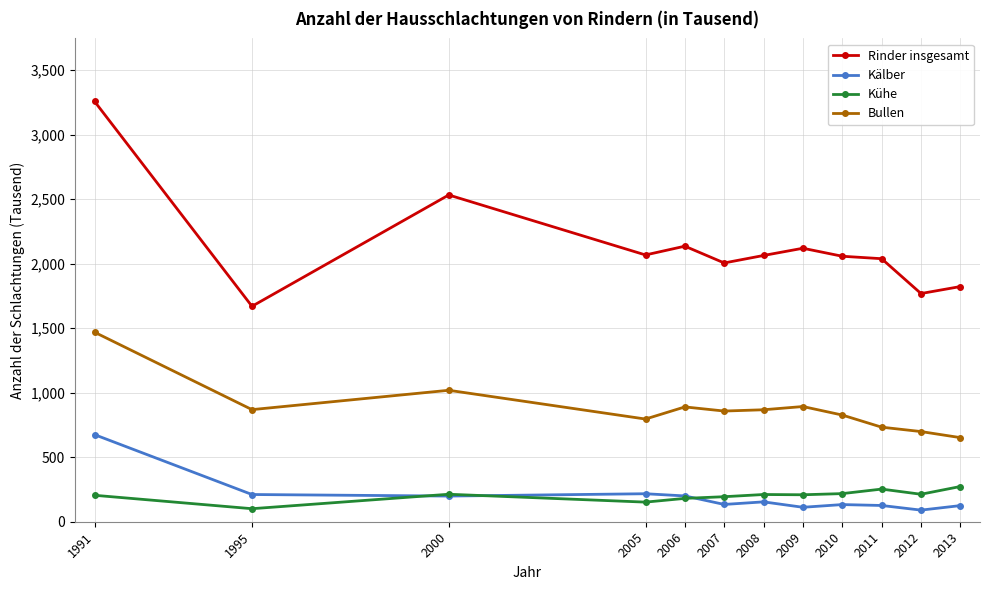

In Kälber, how many points are lower than both neighbors (excluding endpoints)?

4